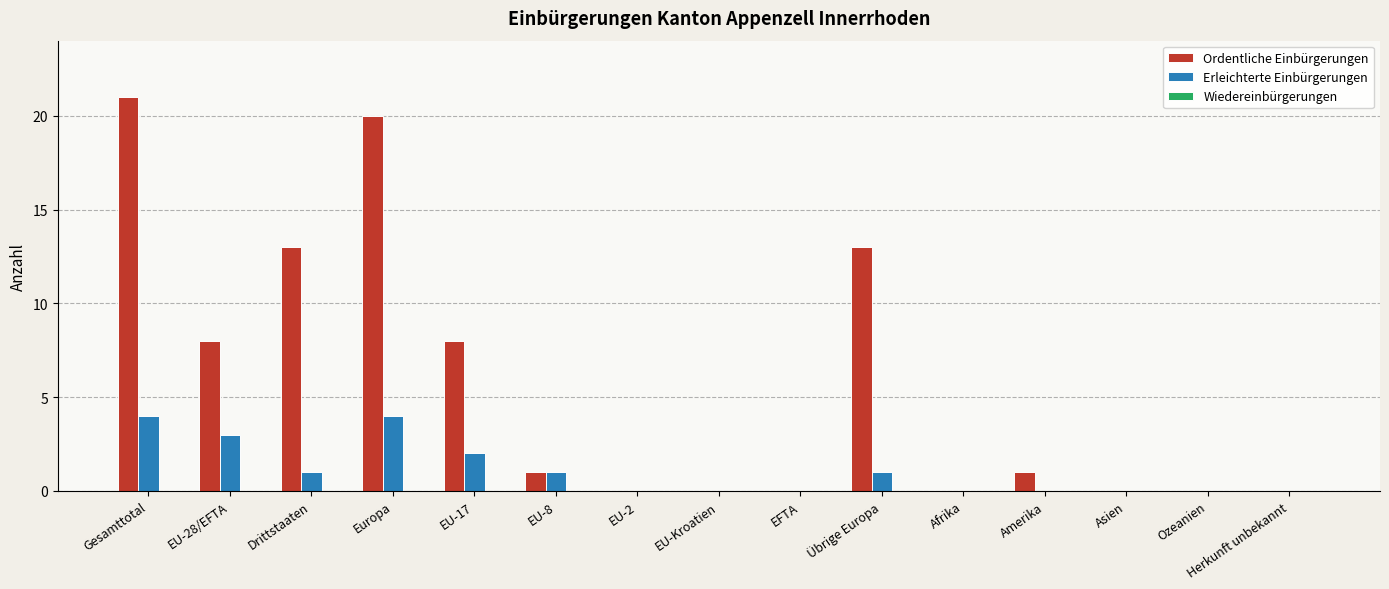

Count the Erleichterte Einbürgerungen values in the range 0 to 2.

12